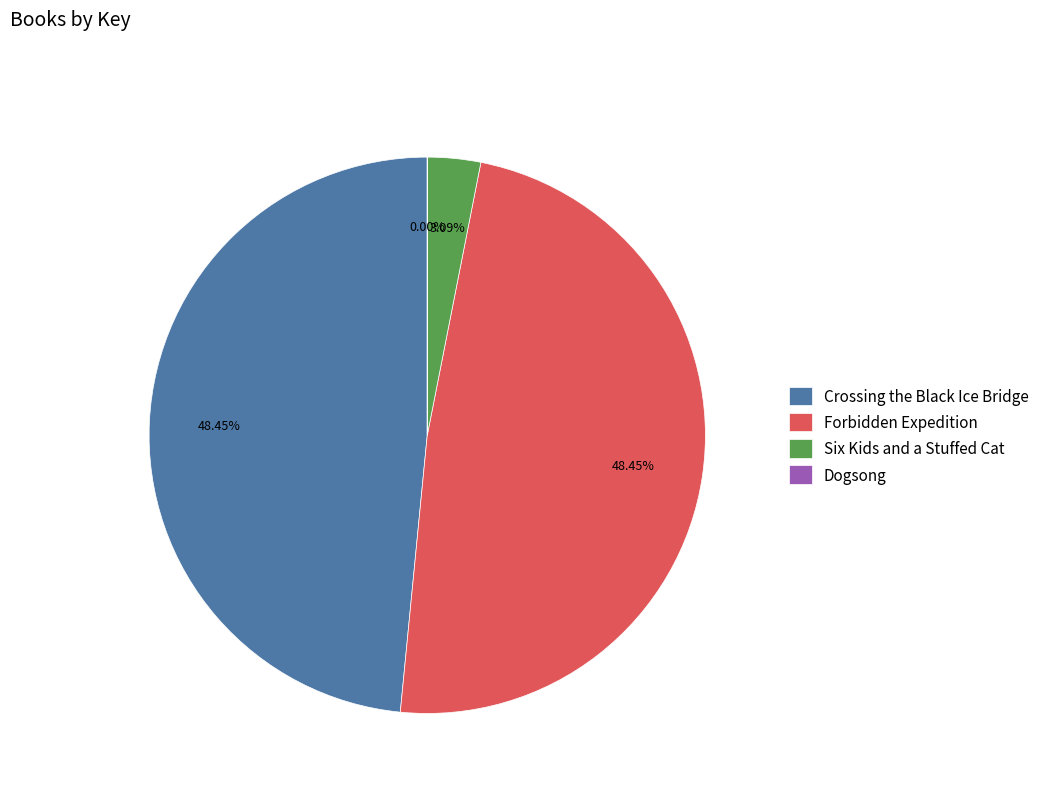

Is there a majority slice in this chart?

No